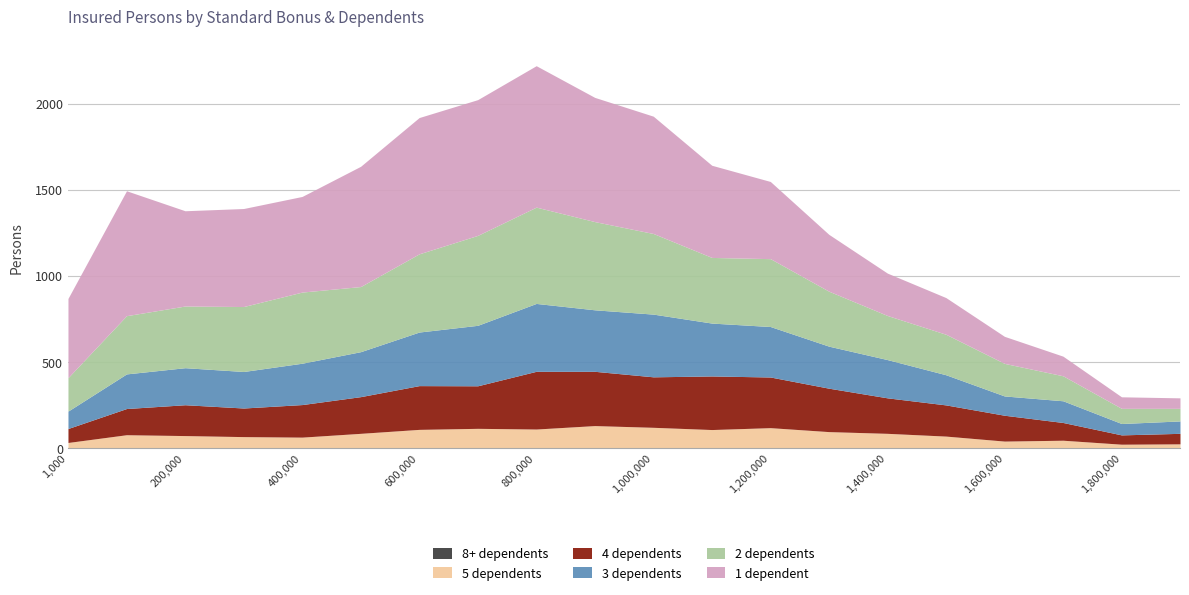

What is the label of the 1st point from the right?

1,900,000~1,999,000